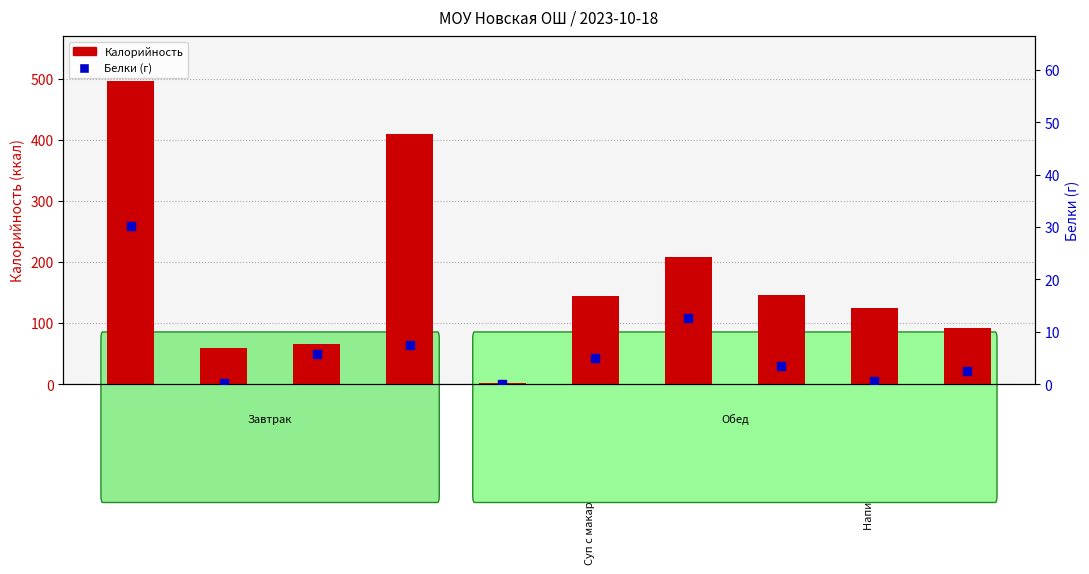

At how many categories does at least one series exceed 8?

9